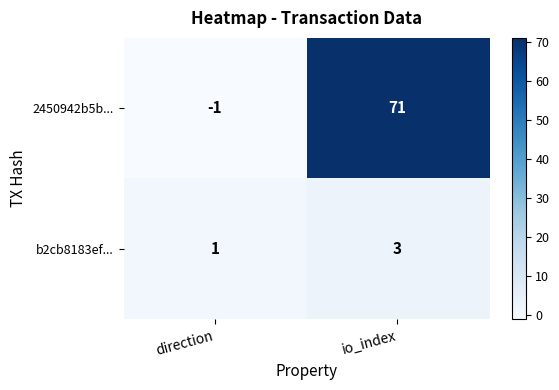

Reading right to left, list all the values displayed in this chart.

2450942b5b...: io_index=71	direction=-1
b2cb8183ef...: io_index=3	direction=1